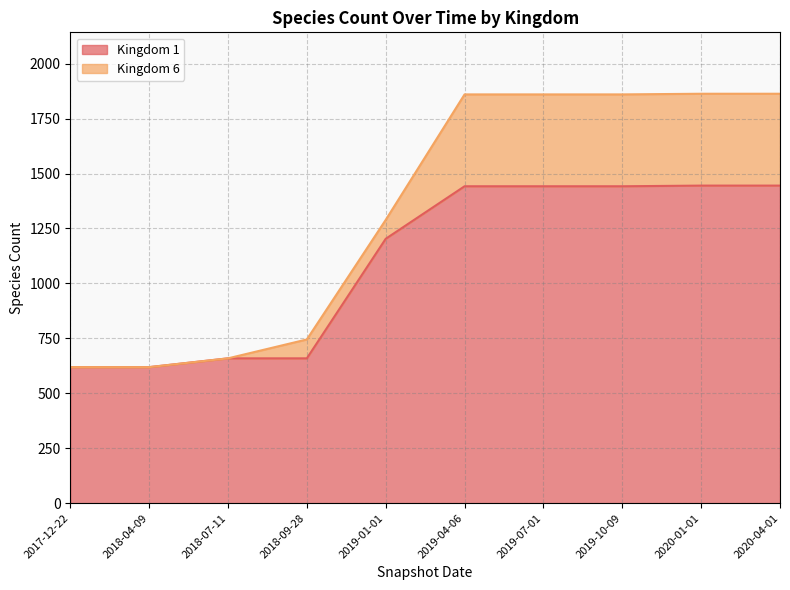

The value at 2019-07-01 is 1442. True or false?

True